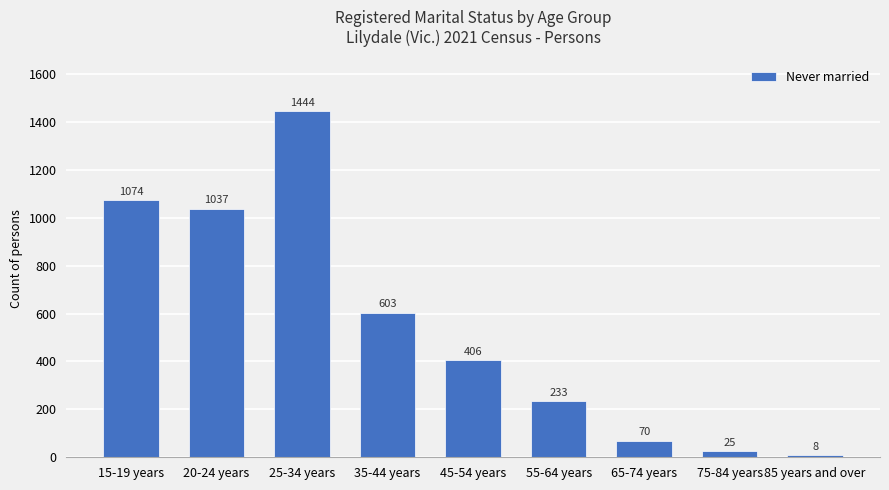

How many values are below 406?

4